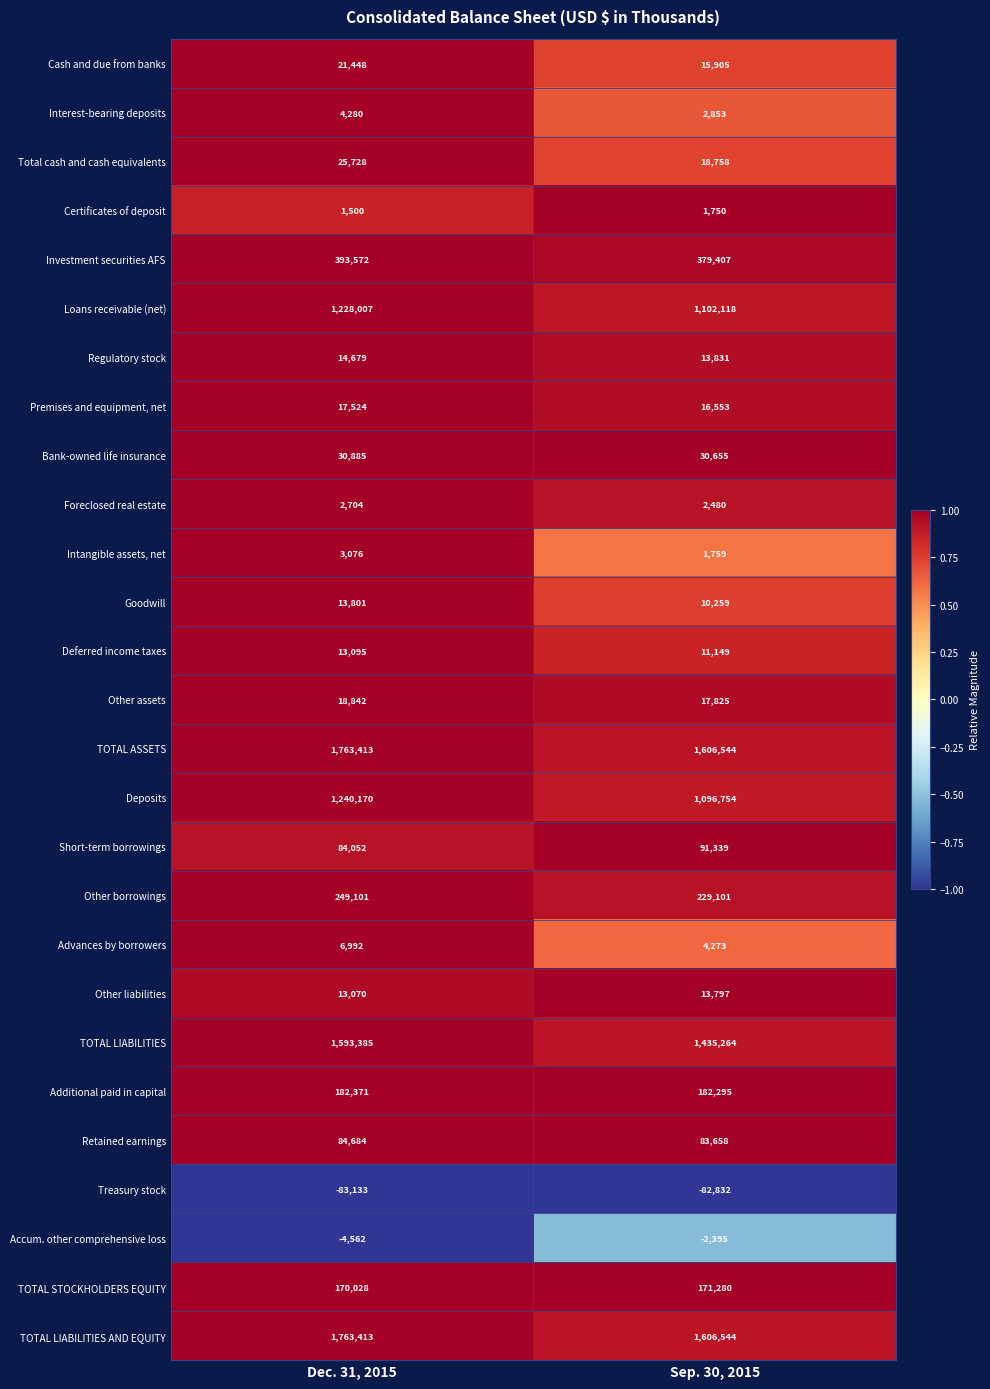

What is the smallest value displayed?

-83133